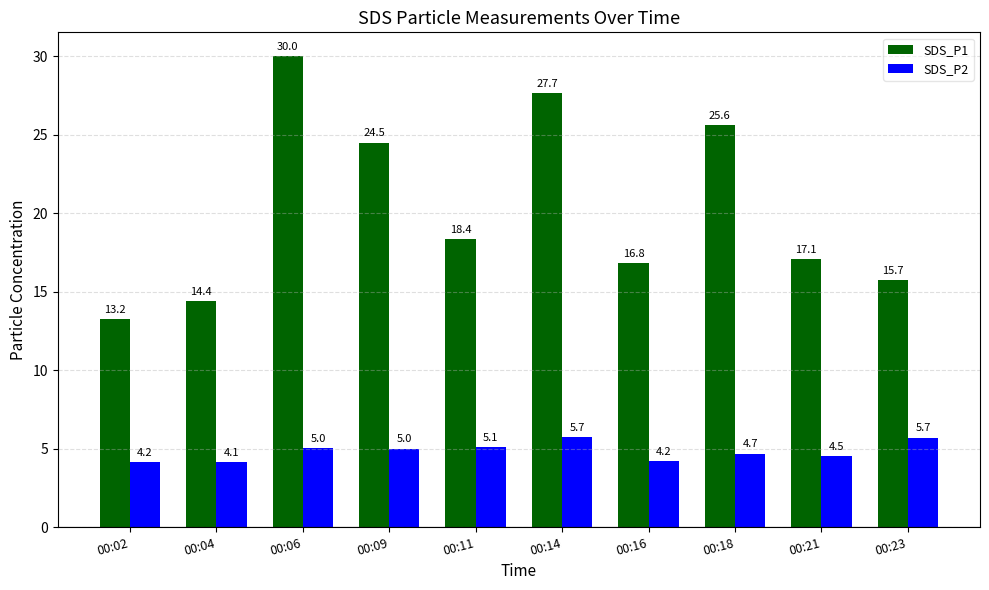

What value does the SDS_P1 series have at 00:04?

14.4